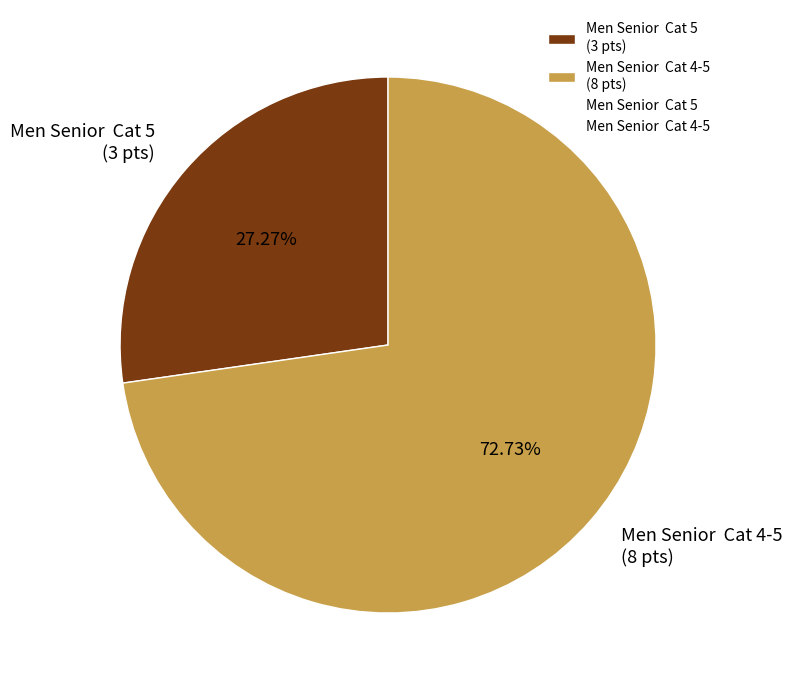

Combined, do Men Senior Cat 5 (3 pts) and Men Senior Cat 4-5 (8 pts) account for over 50%?

Yes